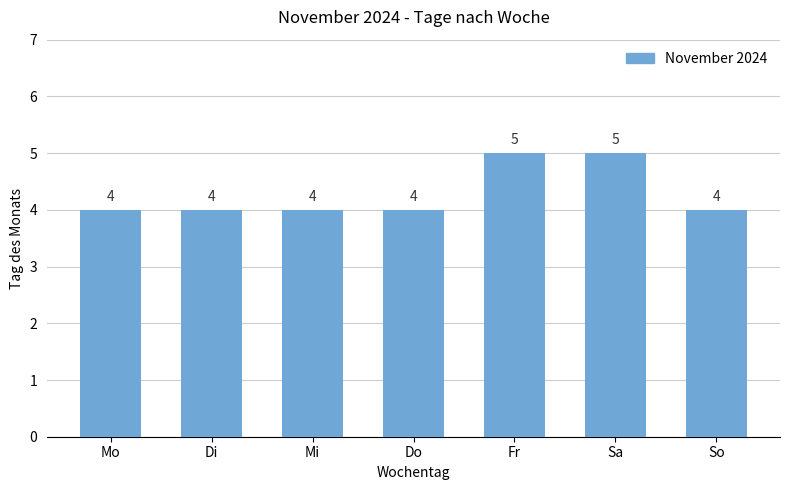

What is the difference between the maximum and second lowest values?

1